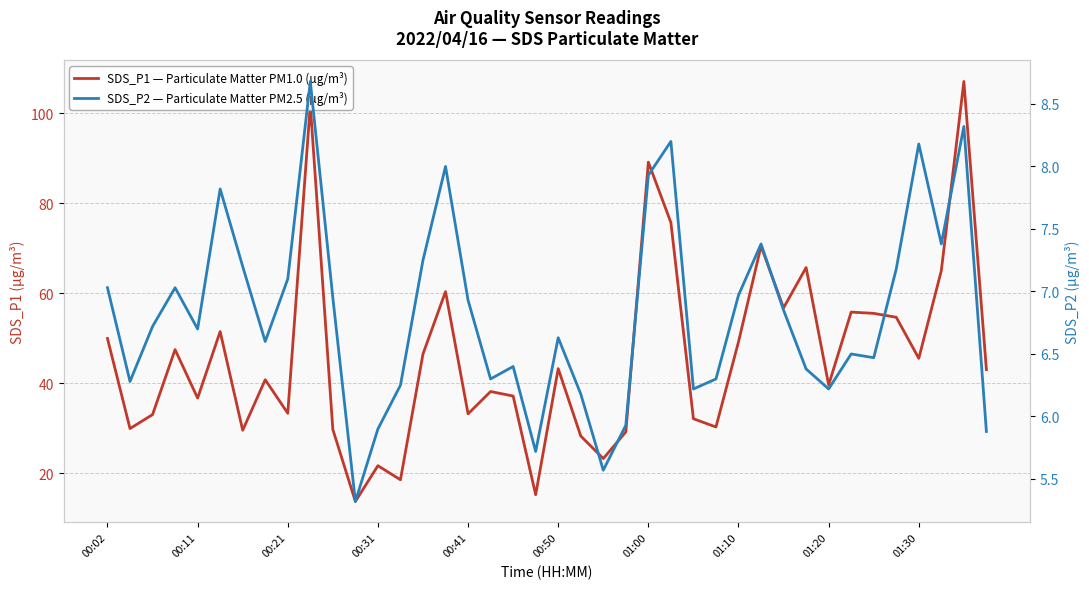

At how many categories does at least one series exceed 9?

40